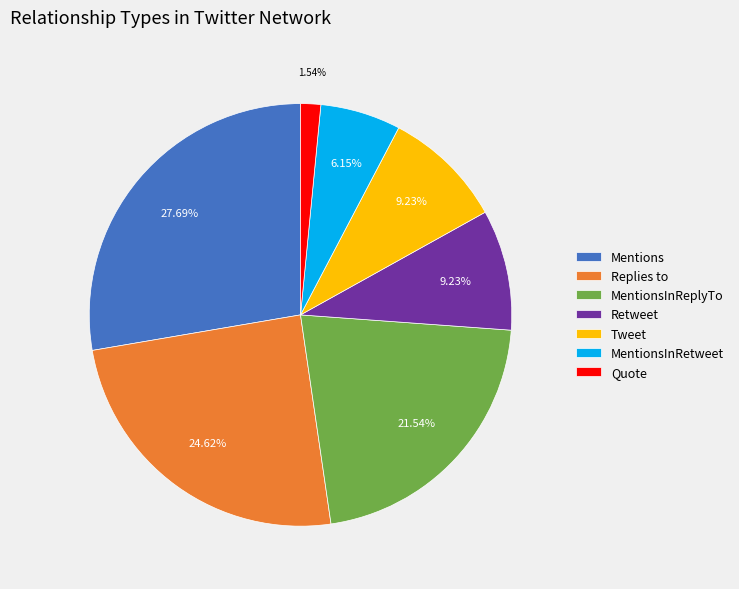

The MentionsInRetweet slice represents 6% of the pie. True or false?

True